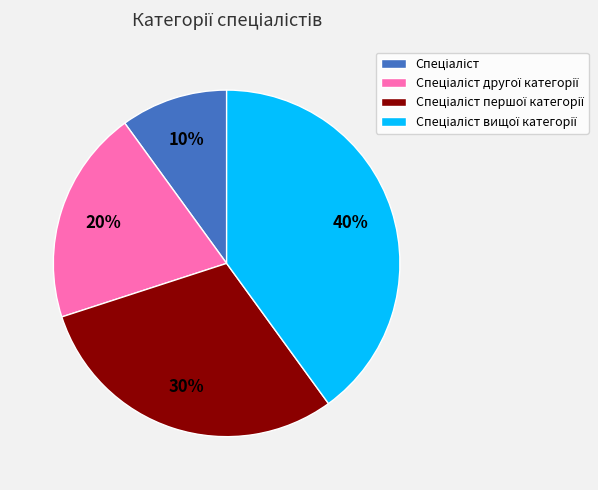

To the nearest percent, what is the difference between the largest and smallest slice percentages?

30%